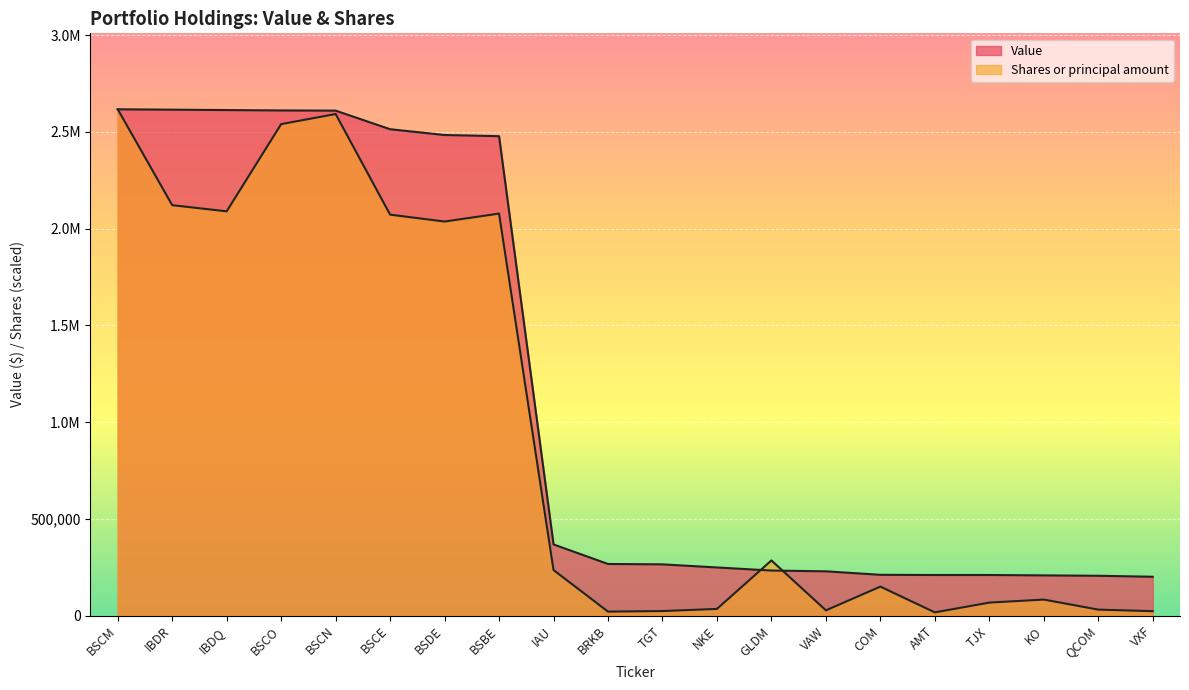

Which series changed the most between BSCE and COM?

Value